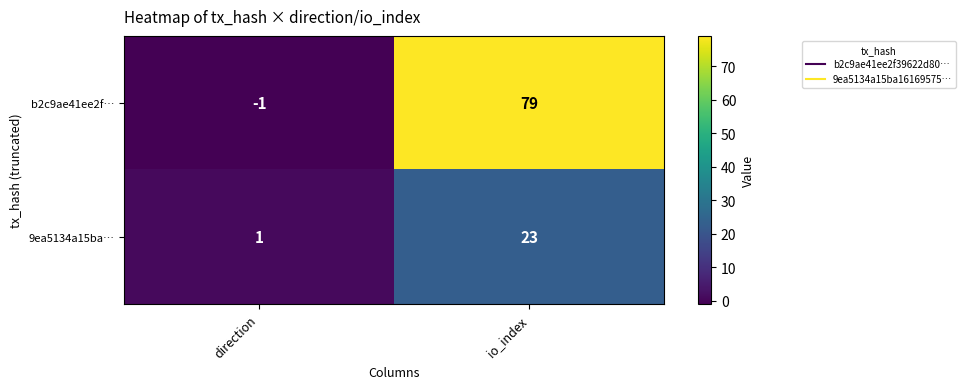

What is the greatest value displayed?

79